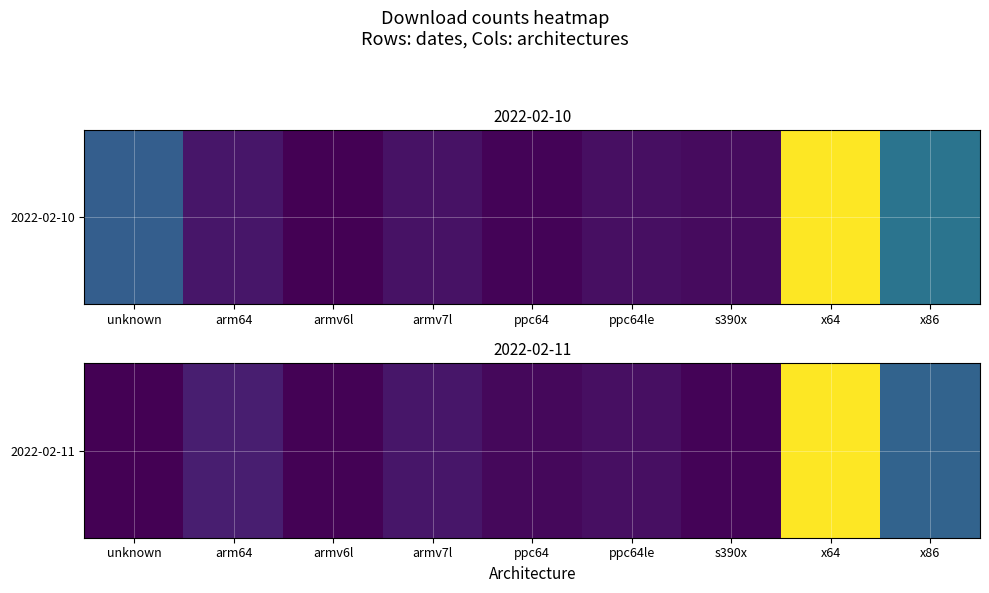

Where does the data first go above 448?

arm64